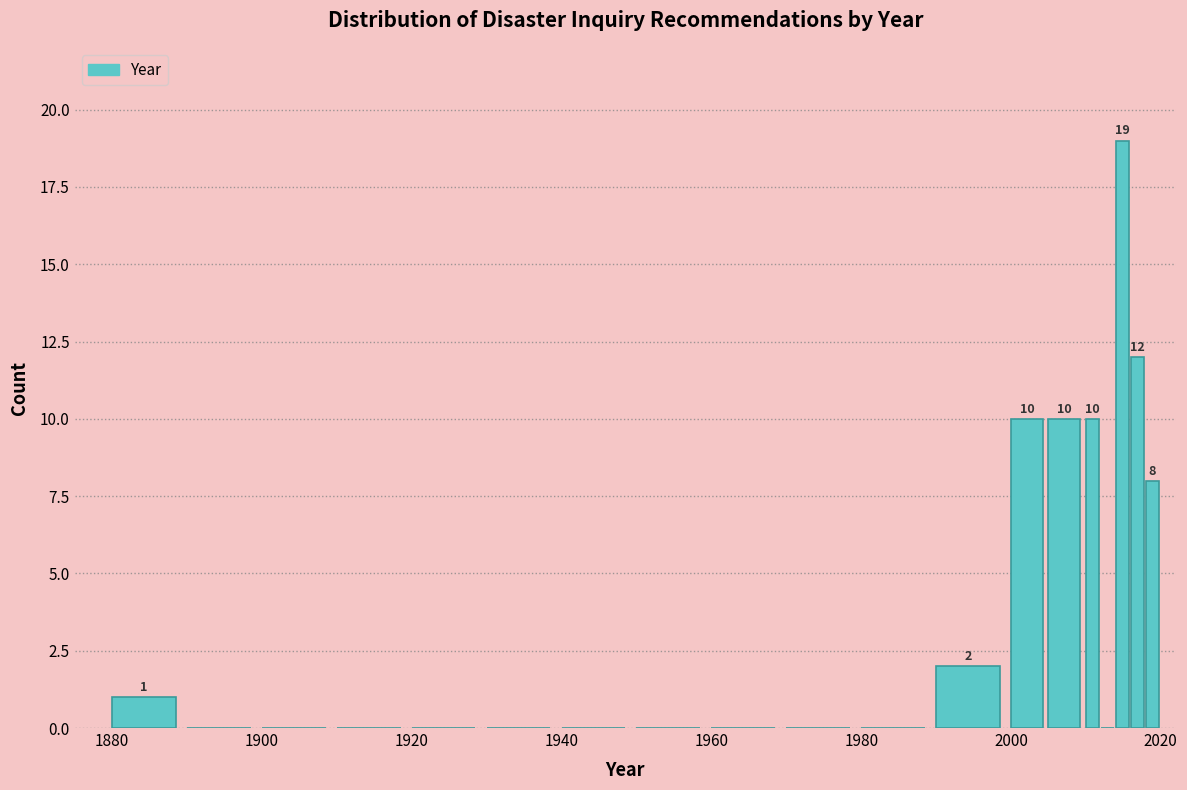

Read against the x-axis, roughly where is the centre of the tallest bar?

2014